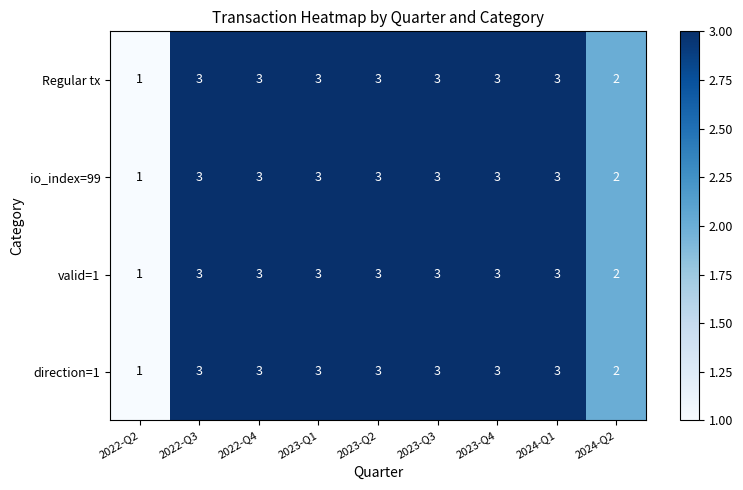

What value does the io_index=99 series have at 2023-Q2?

3